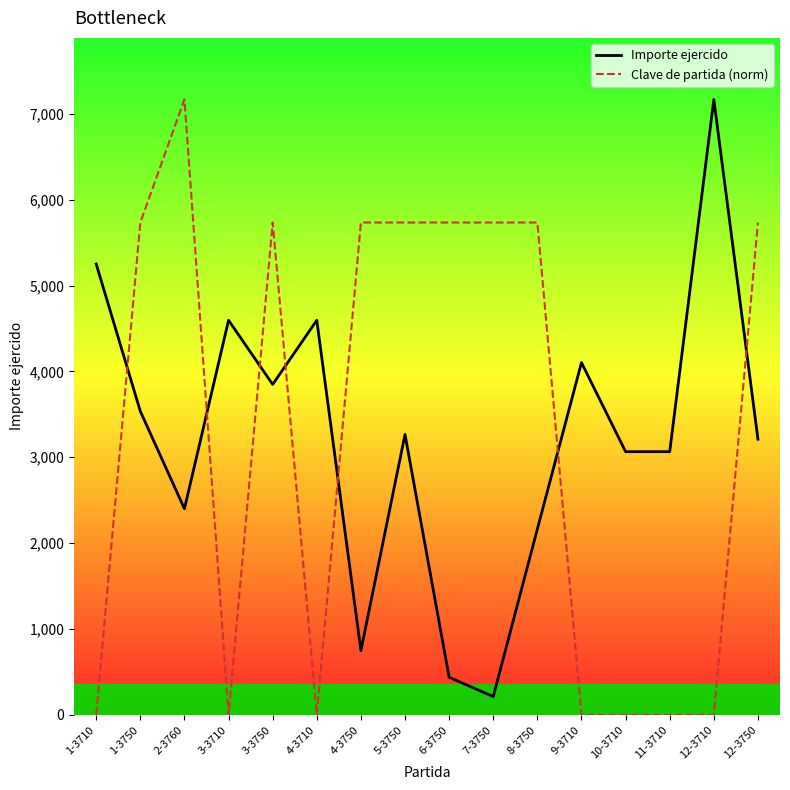

True or false: Importe ejercido and Clave de partida (norm) cross at least once.

True